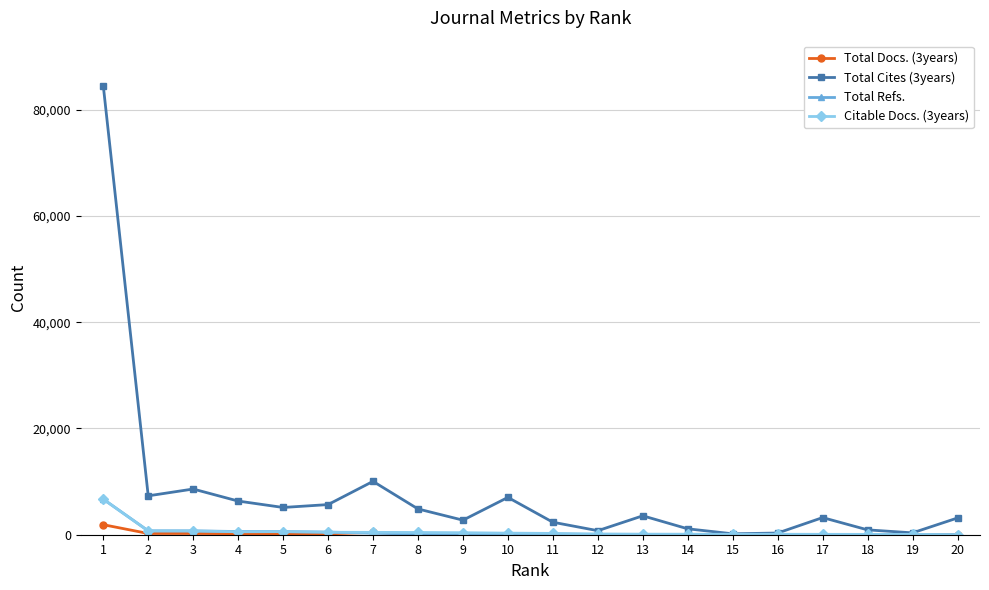

True or false: Citable Docs. (3years) has more than 1 interior local peaks.

True